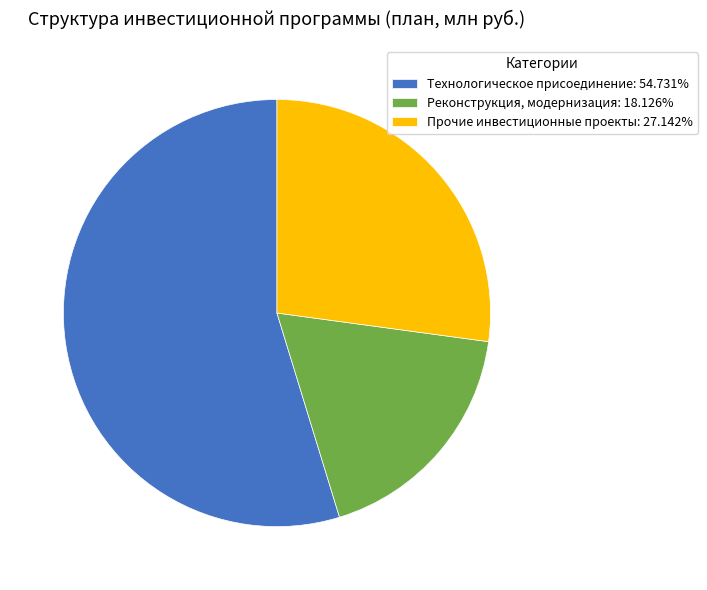

Is there a majority slice in this chart?

Yes